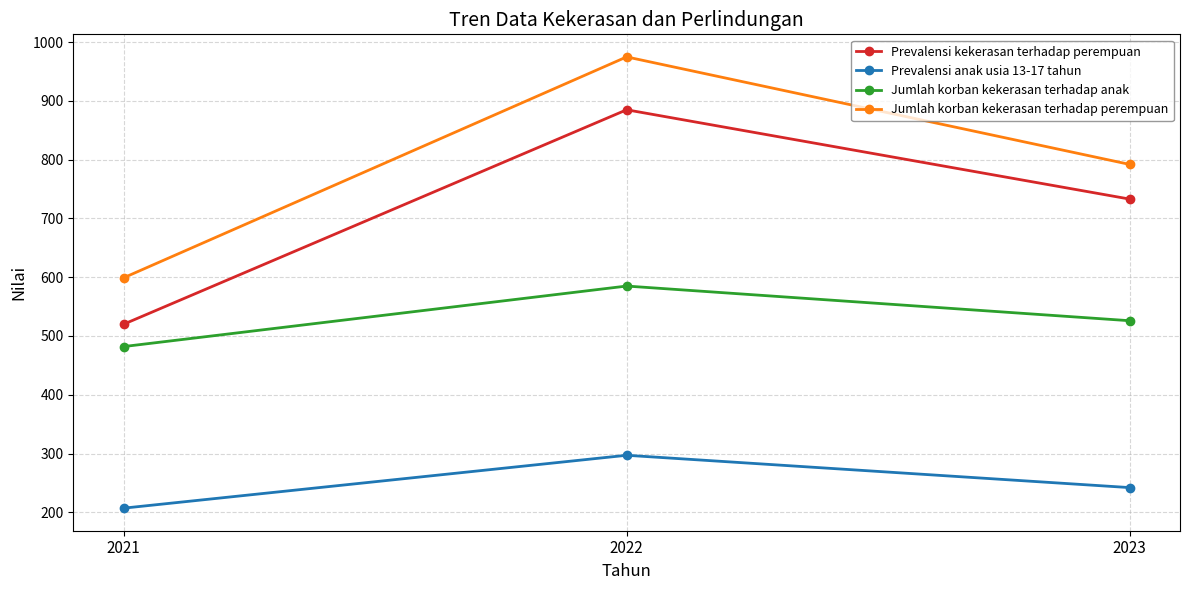

What is the minimum value for Prevalensi anak usia 13-17 tahun?

207